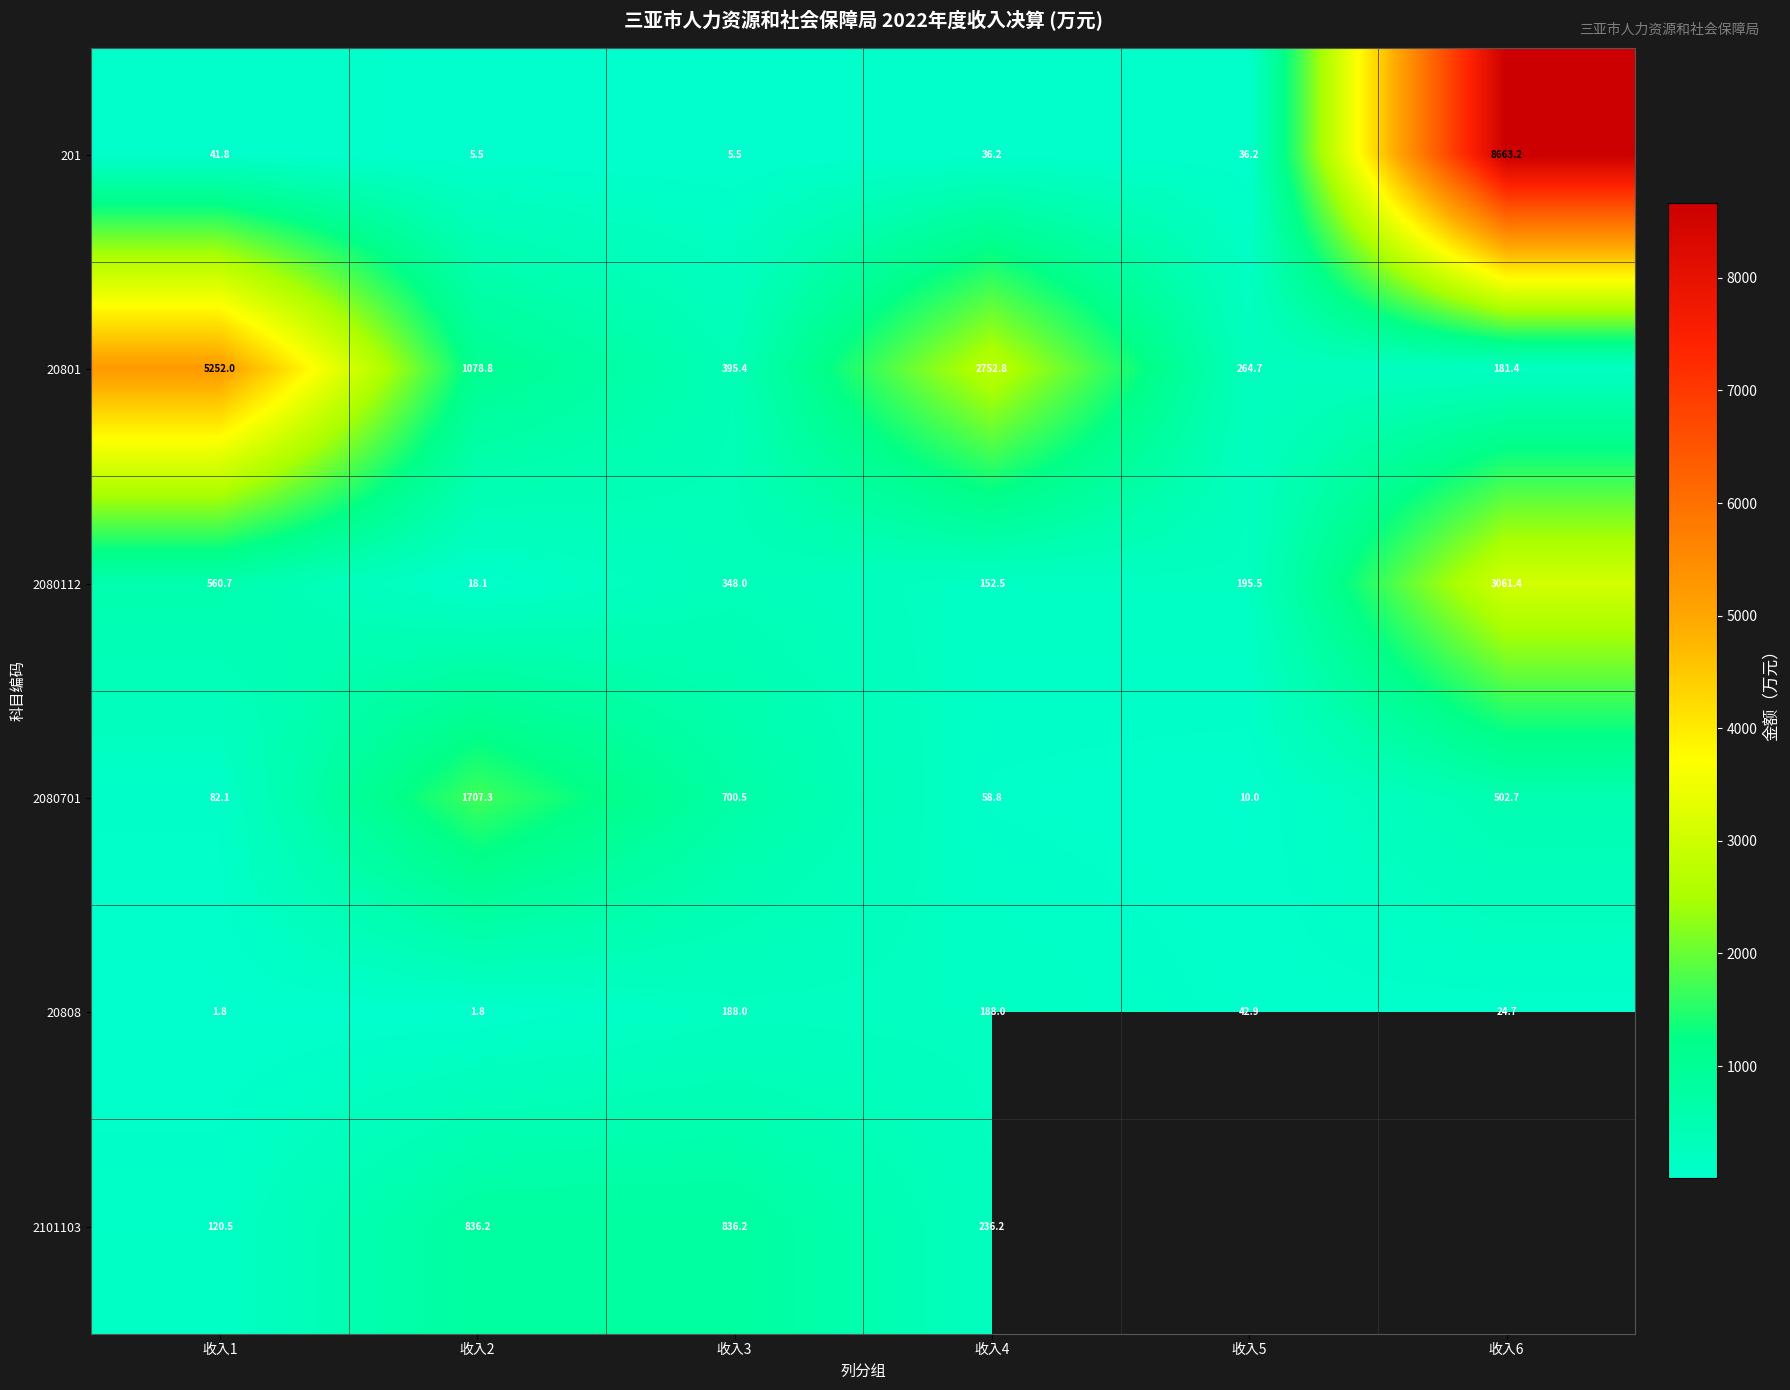

List the series in order of their peak value, highest first.

201, 20801, 2080112, 2080701, 2101103, 20808